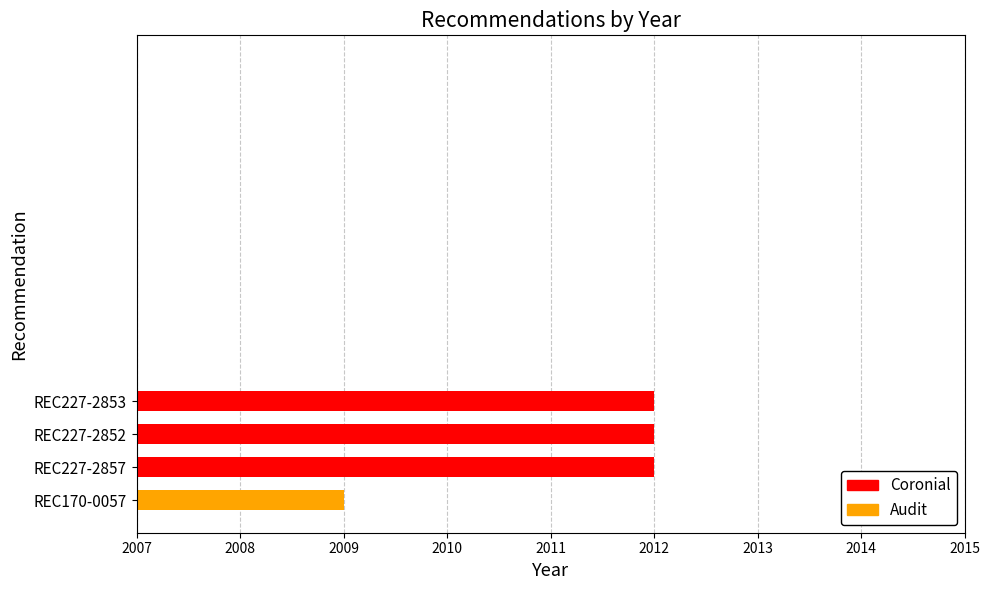

What is the ratio of the value at REC227-2852 to the value at REC170-0057?

1.0